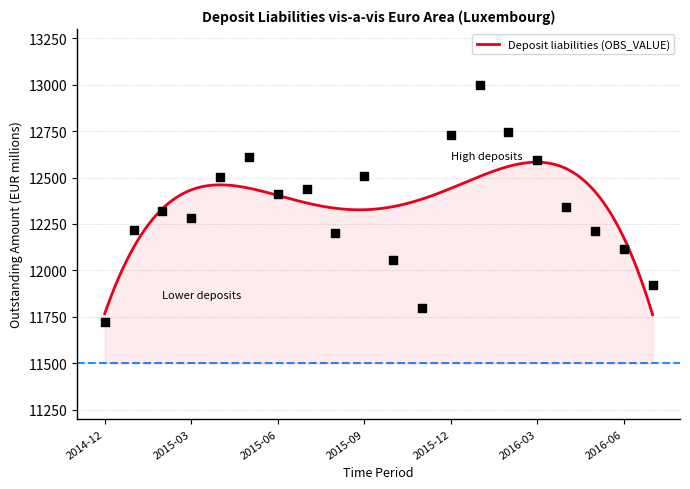

What is the ratio of the value at 2014-12 to the value at 2016-02?

0.9